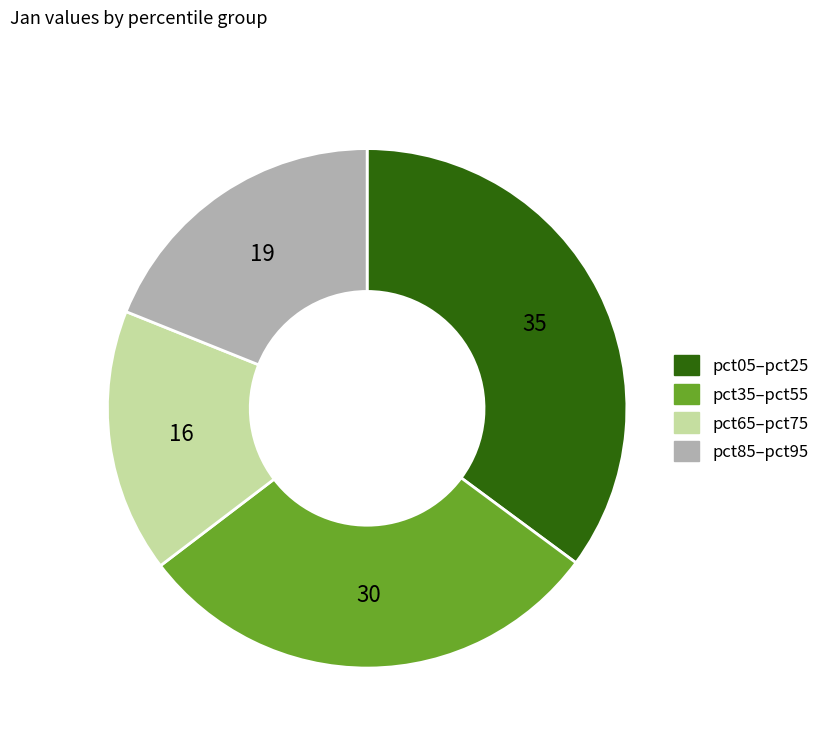

Is there a majority slice in this chart?

No